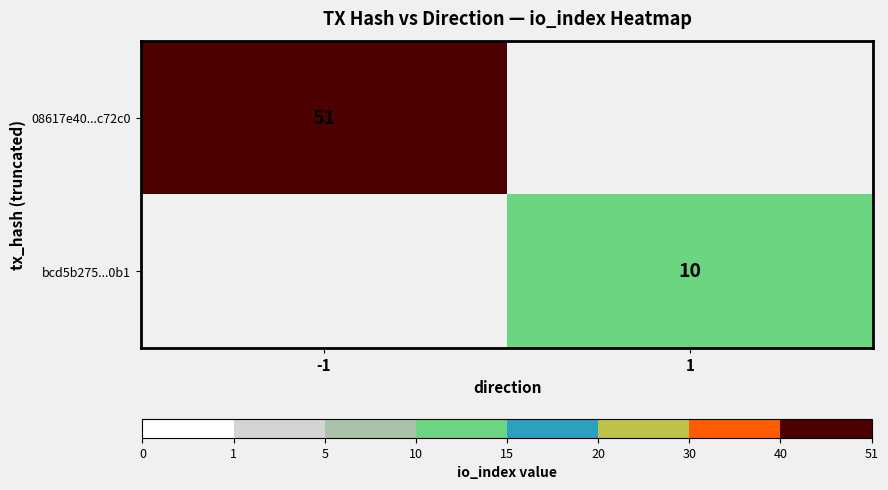

Is the value of 08617e40...c72c0 at -1 greater than the value of bcd5b275...0b1 at 1?

Yes